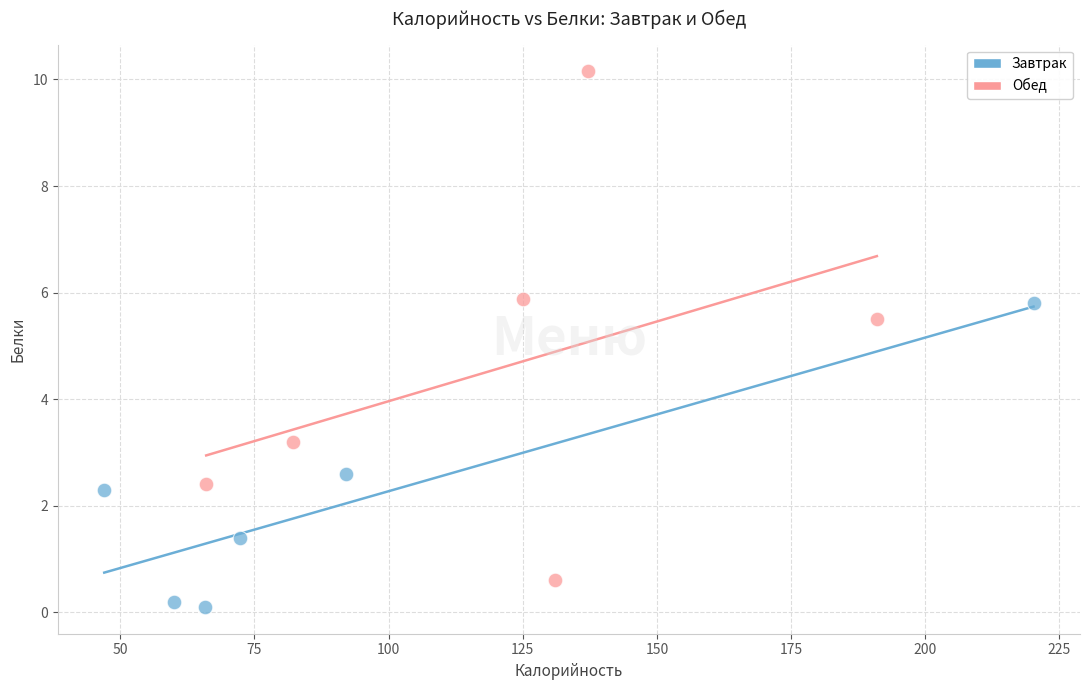

Which series reaches the maximum Y coordinate?

Обед